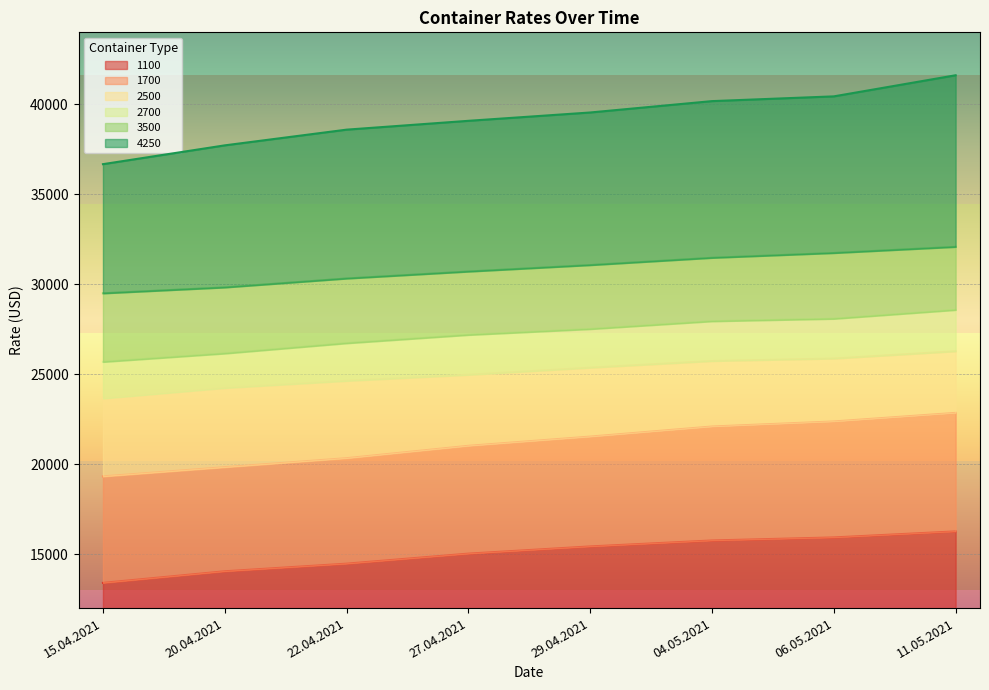

True or false: 3500 has a value of 30705 at 27.04.2021.

True